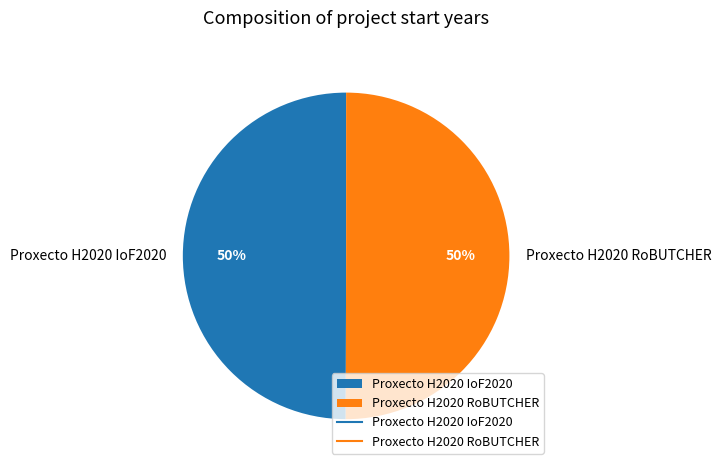

To the nearest percent, what is the combined percentage of Proxecto H2020 RoBUTCHER and Proxecto H2020 IoF2020?

100%